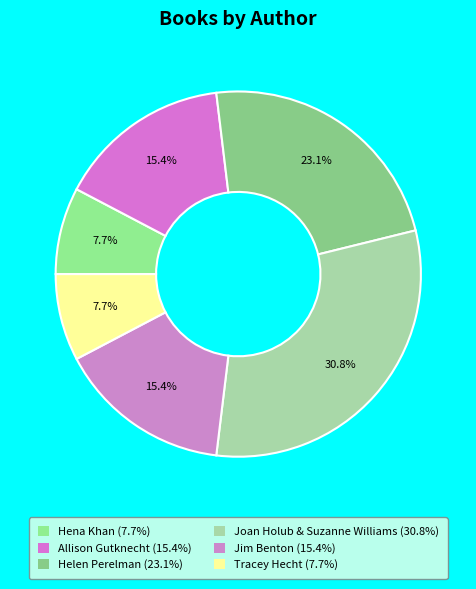

To the nearest percent, what is the difference between the largest and smallest slice percentages?

23%